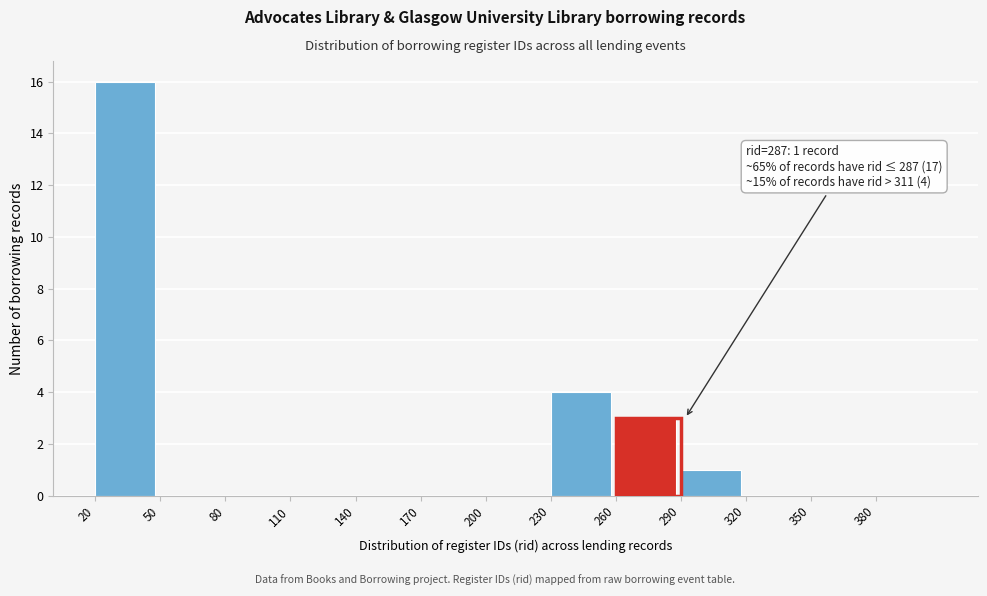

Over which range of the x-axis is the bar tallest?

20 to 50